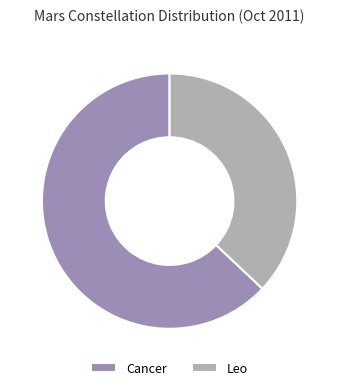

Is the sum of Cancer and Leo greater than half?

Yes